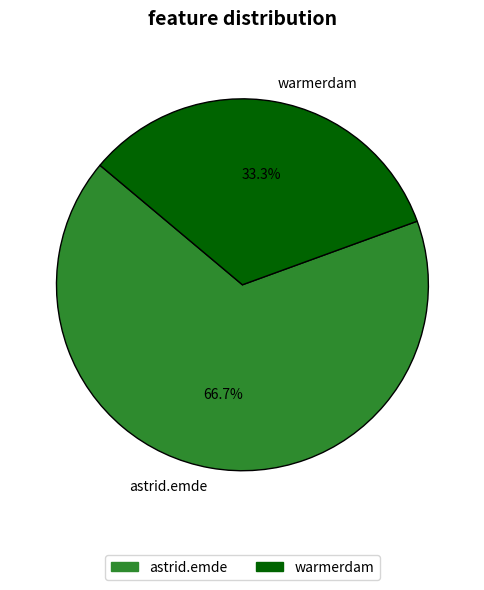

How many segments does this pie chart have?

2